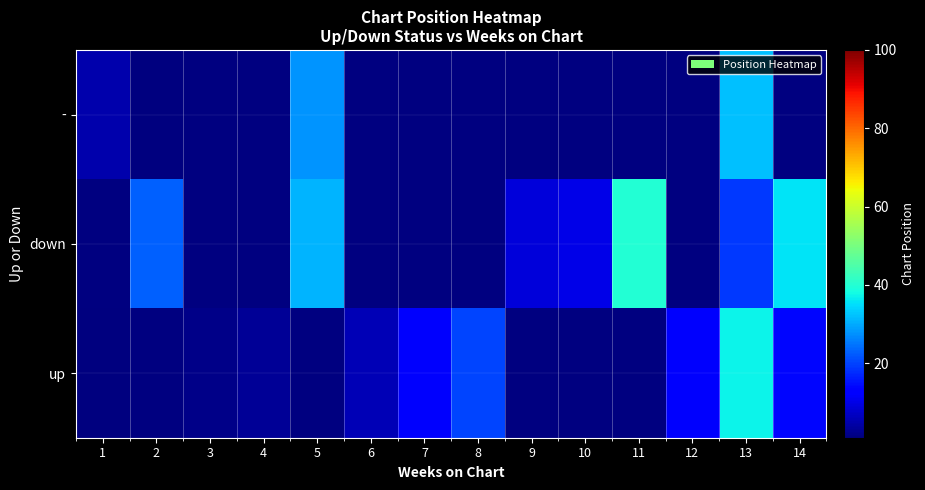

How many data points does each series have?

14